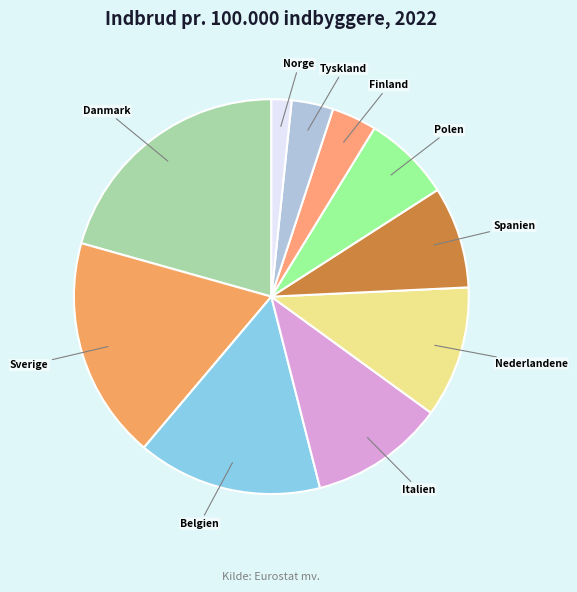

Which has a higher value, Belgien or Polen?

Belgien